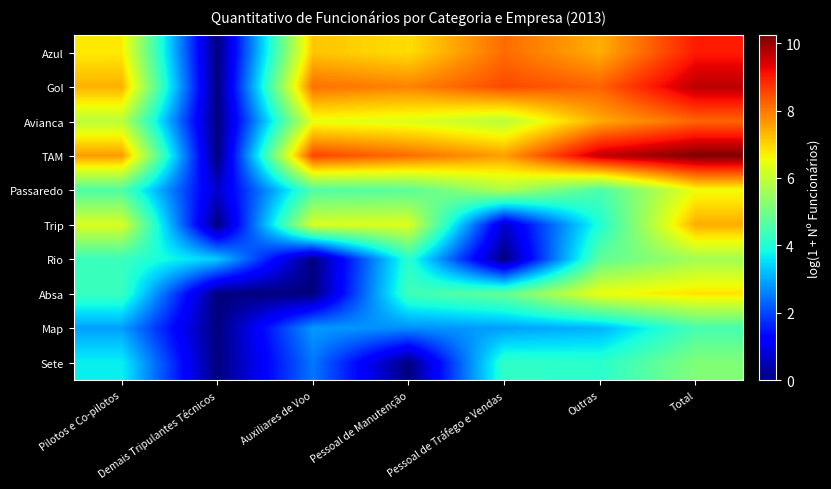

Which has a higher value, Pessoal de Manutenção or Pessoal de Tráfego e Vendas?

Pessoal de Tráfego e Vendas